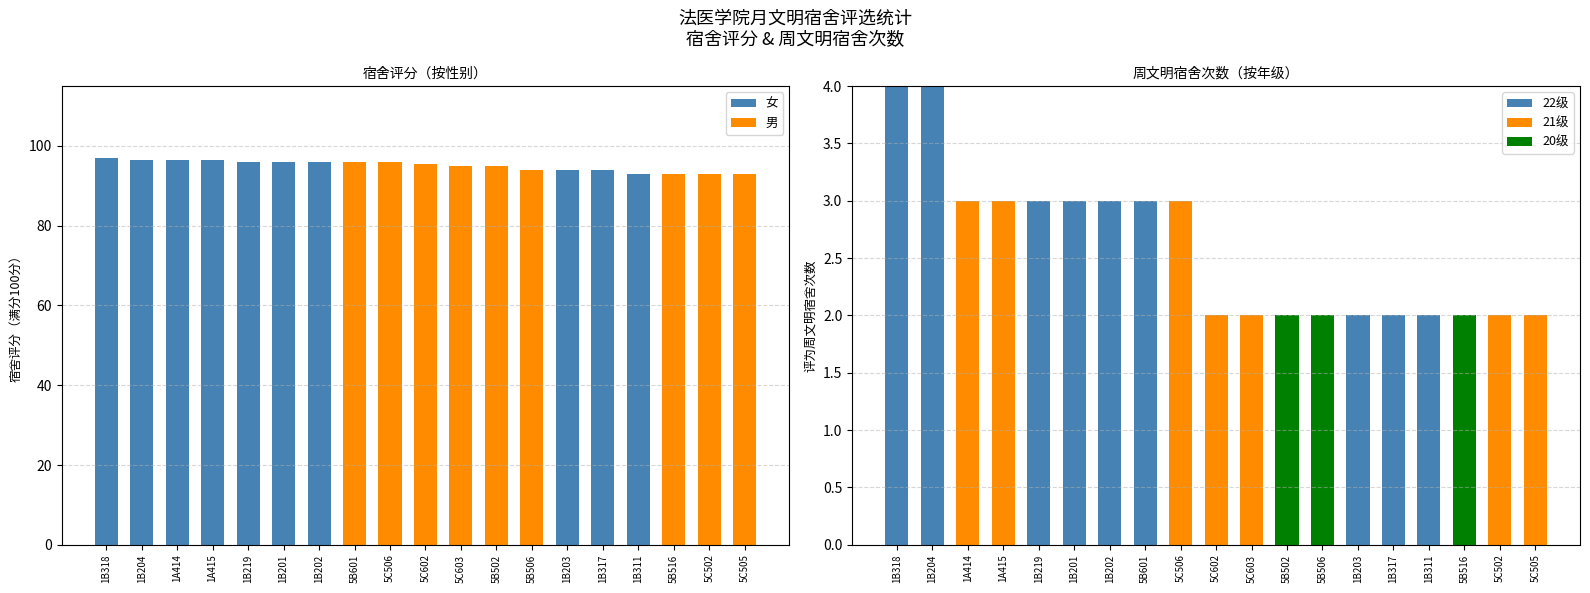

How many groups of bars are there?

19